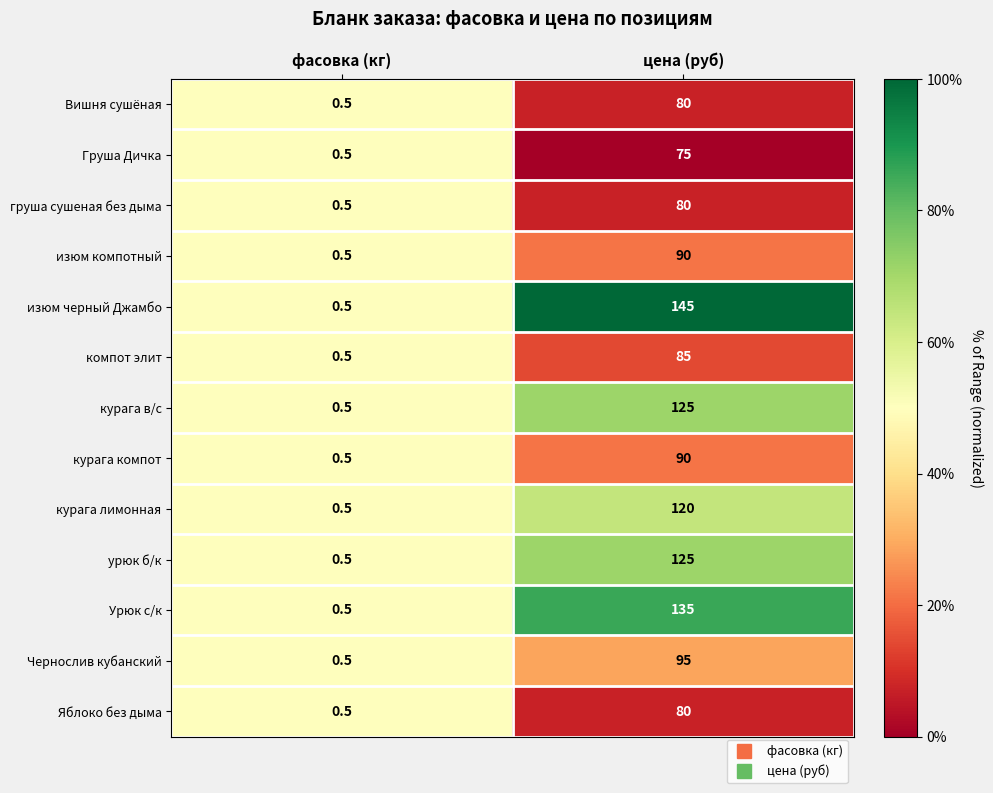

Reading left to right, transcribe all the data shown in this chart.

Вишня сушёная: фасовка (кг)=0.5	цена (руб)=80.0
Груша Дичка: фасовка (кг)=0.5	цена (руб)=75.0
груша сушеная без дыма: фасовка (кг)=0.5	цена (руб)=80.0
изюм компотный: фасовка (кг)=0.5	цена (руб)=90.0
изюм черный Джамбо: фасовка (кг)=0.5	цена (руб)=145.0
компот элит: фасовка (кг)=0.5	цена (руб)=85.0
курага в/с: фасовка (кг)=0.5	цена (руб)=125.0
курага компот: фасовка (кг)=0.5	цена (руб)=90.0
курага лимонная: фасовка (кг)=0.5	цена (руб)=120.0
урюк б/к: фасовка (кг)=0.5	цена (руб)=125.0
Урюк с/к: фасовка (кг)=0.5	цена (руб)=135.0
Чернослив кубанский: фасовка (кг)=0.5	цена (руб)=95.0
Яблоко без дыма: фасовка (кг)=0.5	цена (руб)=80.0